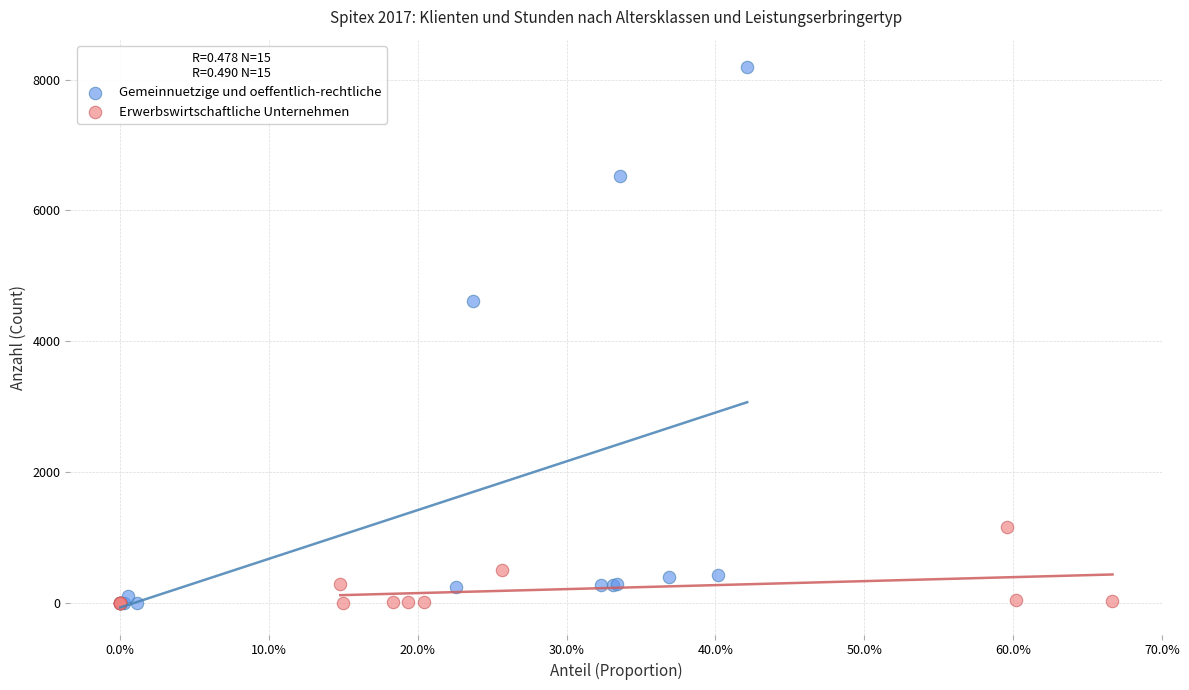

Which series has the largest Y range (max minus min)?

Gemeinnuetzige und oeffentlich-rechtliche